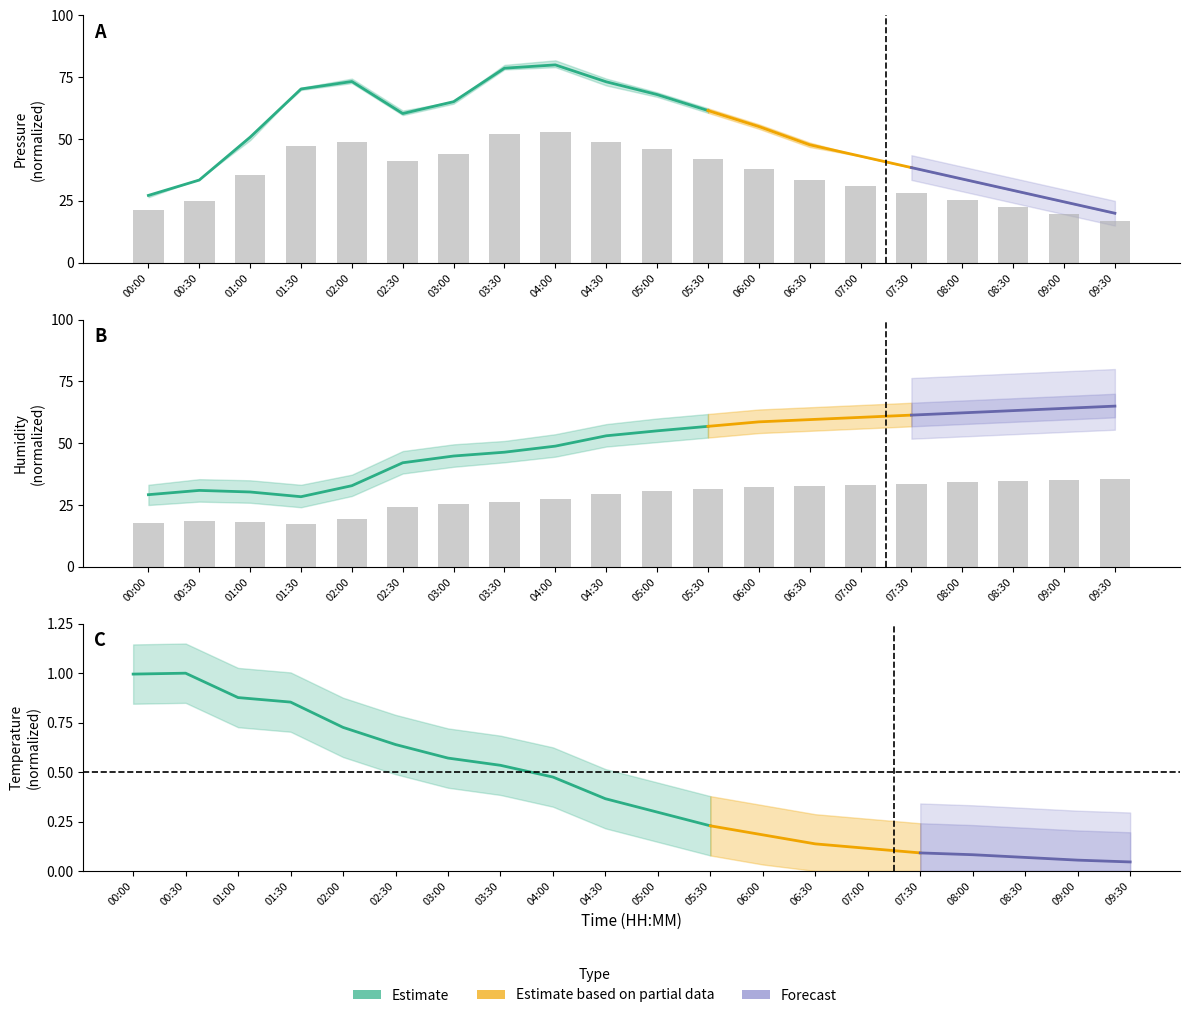

Which series has the largest total across all categories?

pressure